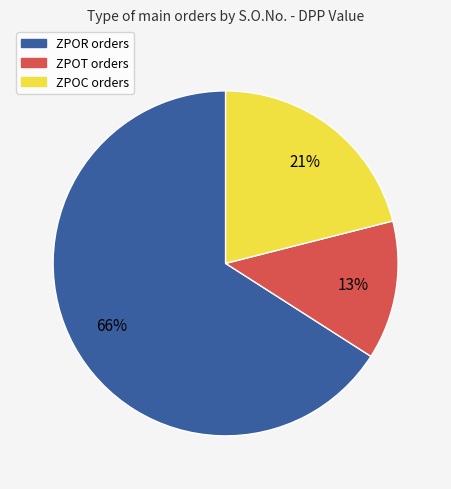

Count the number of slices in the pie.

3